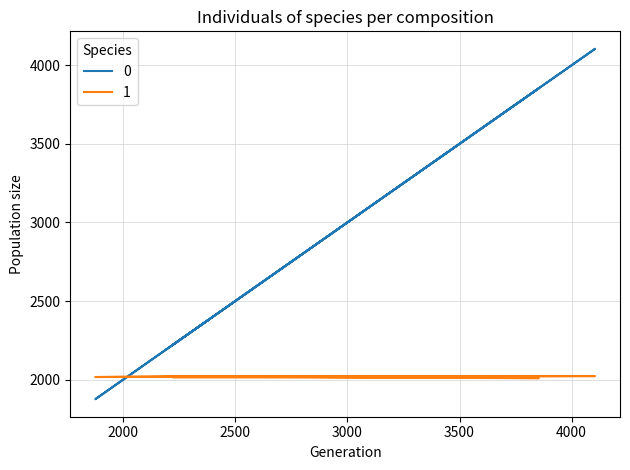

In 0, how many points are lower than both neighbors (excluding endpoints)?

2